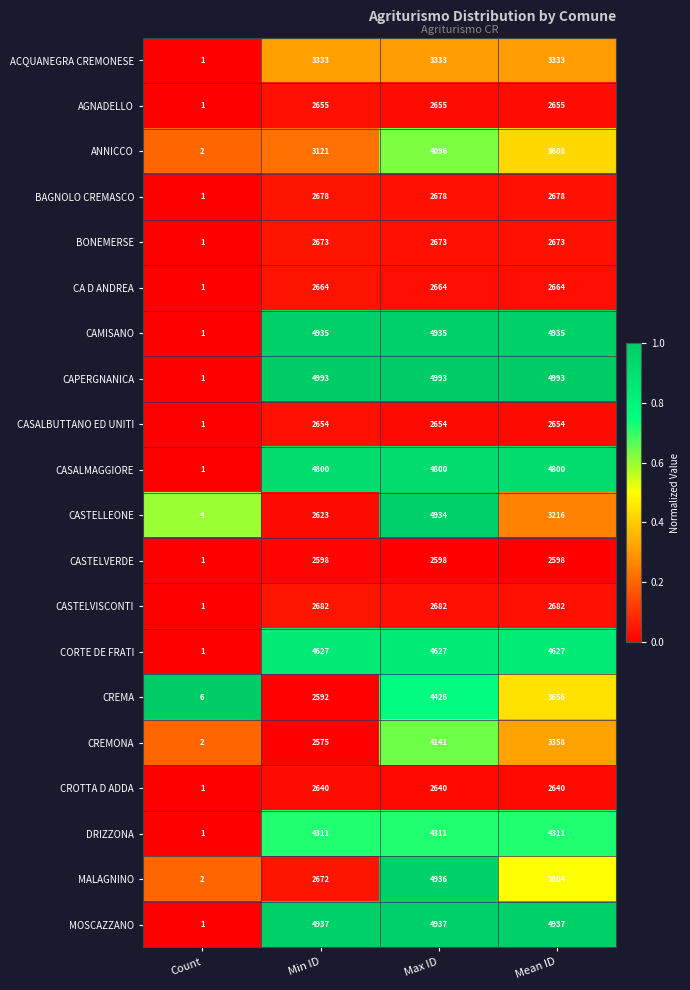

Which series has the largest range (max minus min)?

CAPERGNANICA